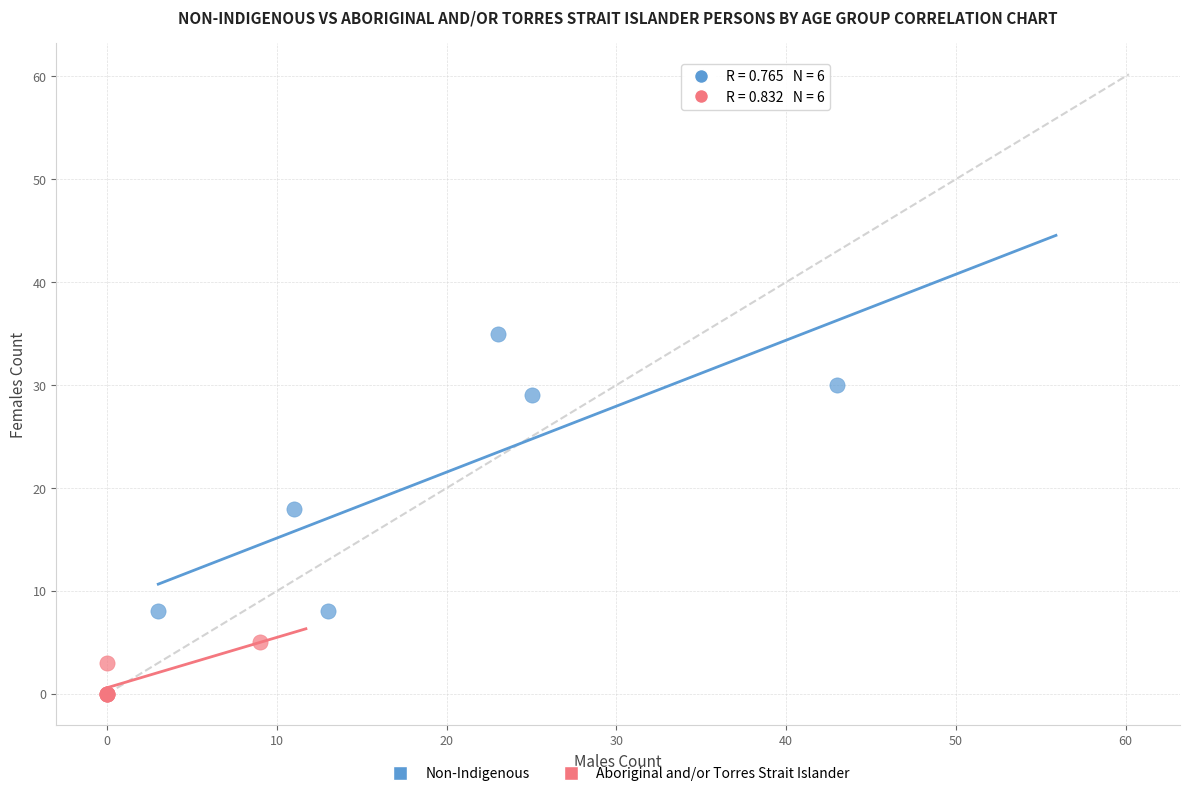

Which series has the largest Y range (max minus min)?

Non-Indigenous